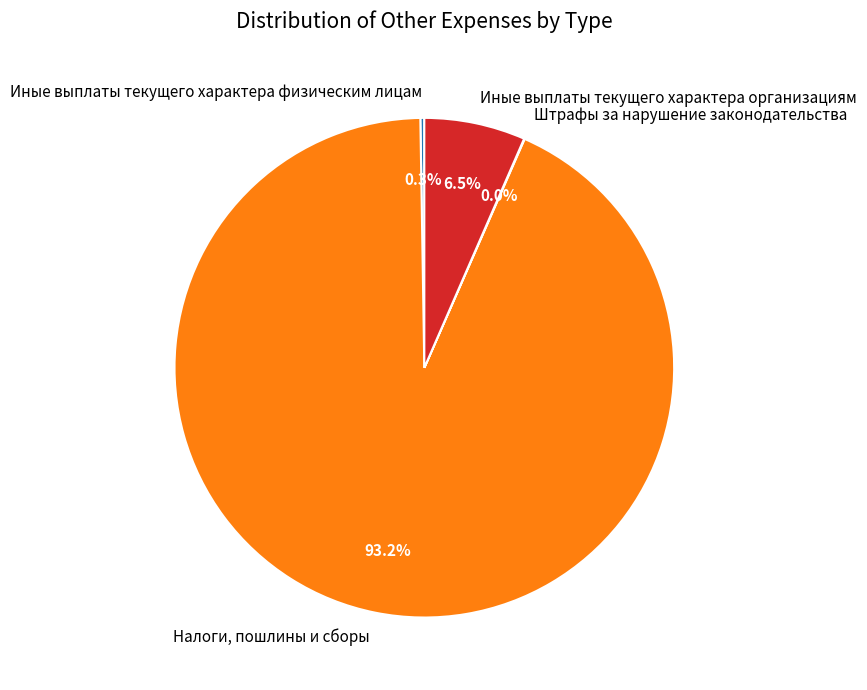

To the nearest percent, what portion does Налоги, пошлины и сборы represent?

93%